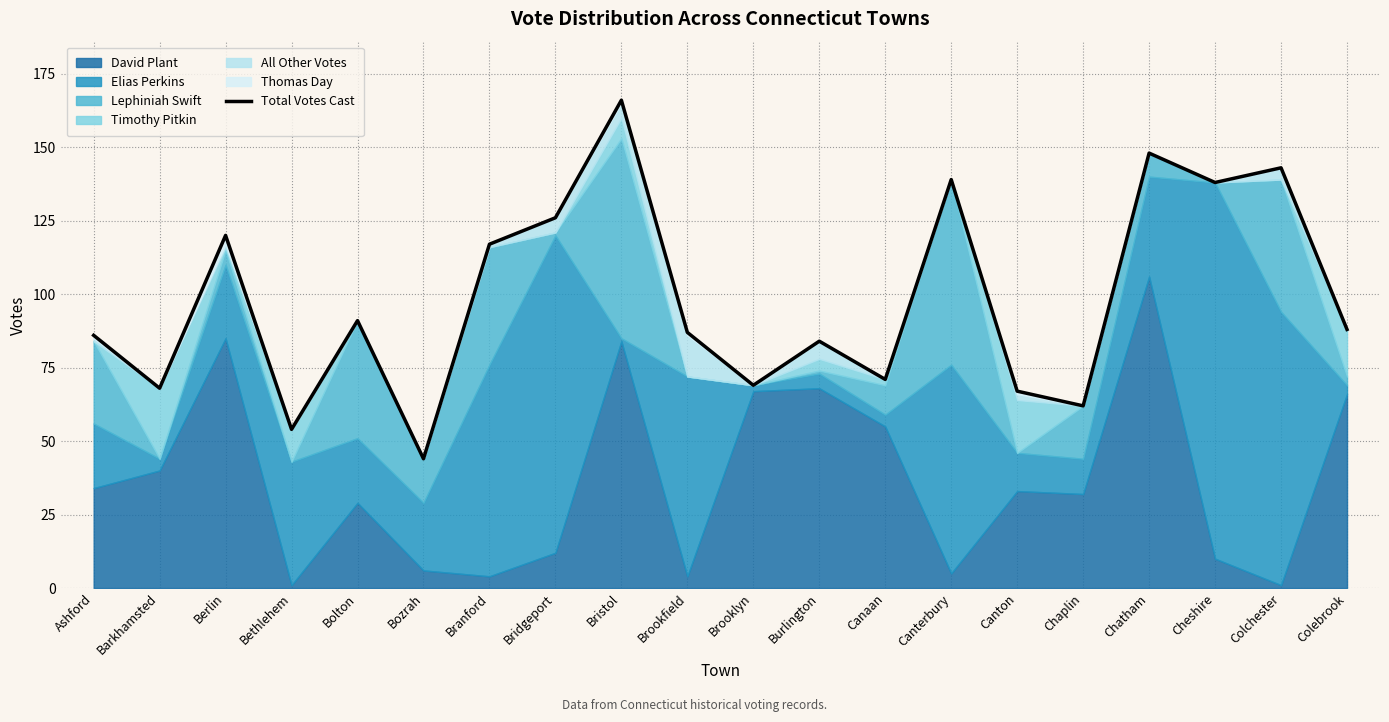

Rank the categories by value from lowest to highest.

Bozrah, Bethlehem, Chaplin, Canton, Barkhamsted, Brooklyn, Canaan, Burlington, Ashford, Brookfield, Colebrook, Bolton, Branford, Berlin, Bridgeport, Cheshire, Canterbury, Colchester, Chatham, Bristol